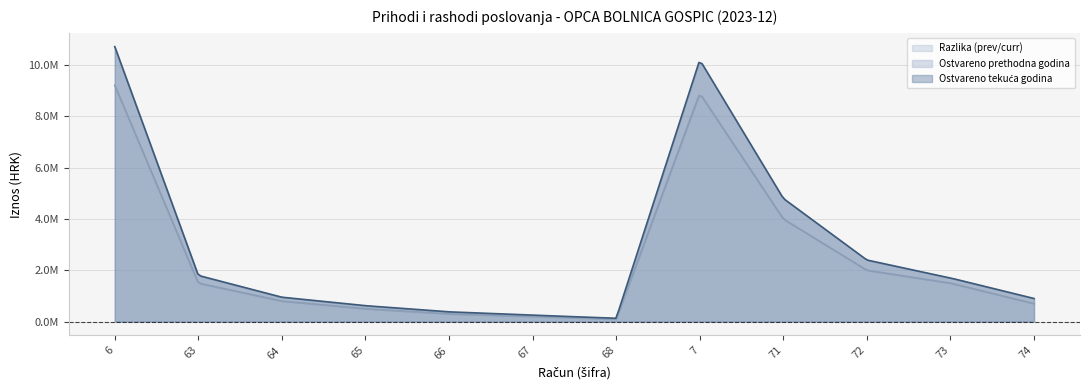

How many values in the Prihodi tekuće godine series exceed 0?

1